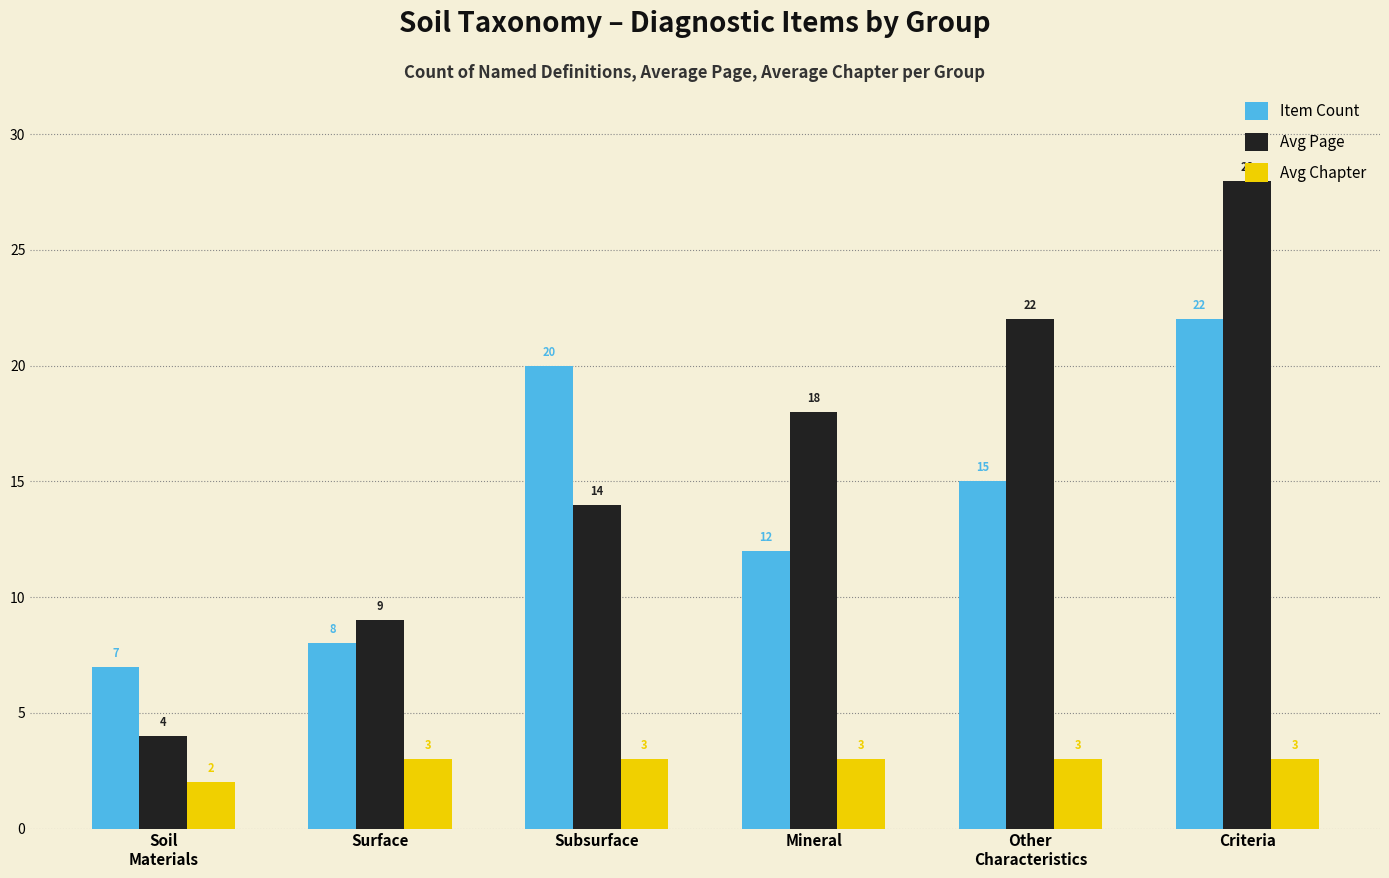

At which category is the sum across all series the highest?

Criteria